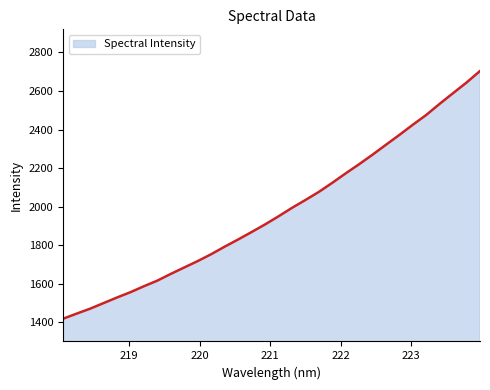

What is the greatest value displayed?

2703.9